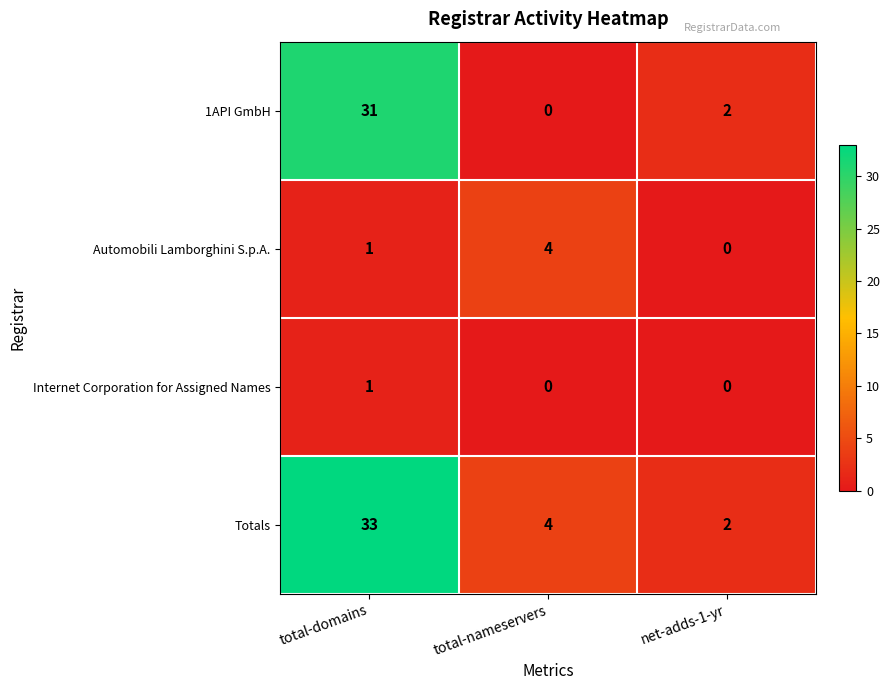

List the series in order of their peak value, highest first.

Totals, 1API GmbH, Automobili Lamborghini S.p.A., Internet Corporation for Assigned Names